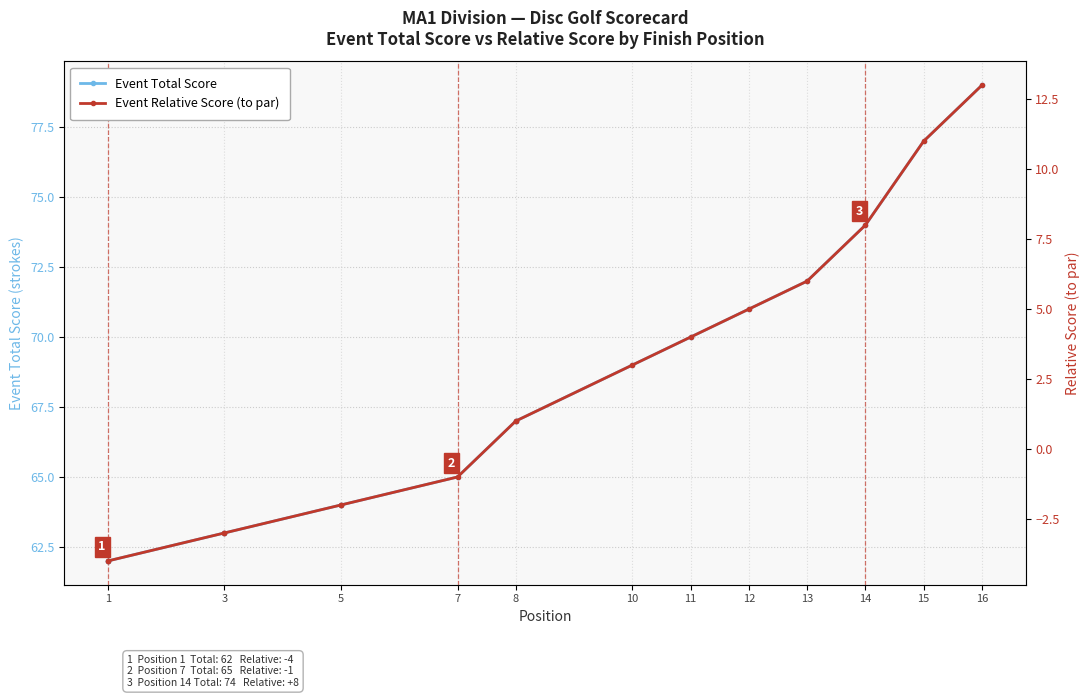

What are all the series names shown in the legend?

Event Total Score, Event Relative Score (to par)